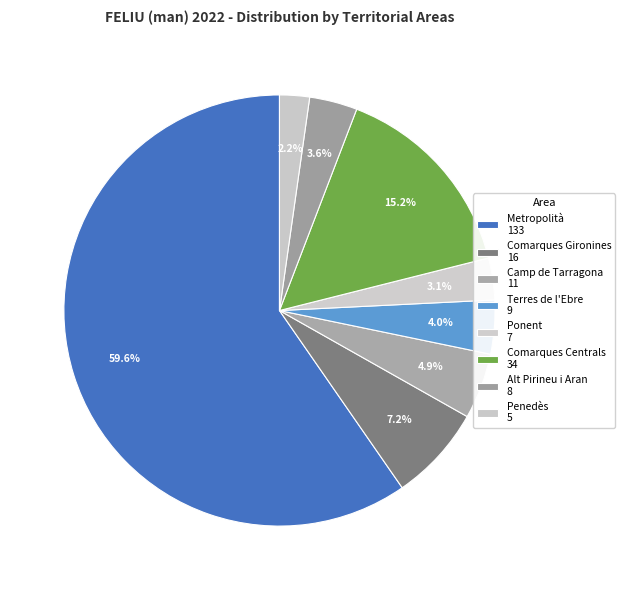

How many slices are in this pie chart?

8